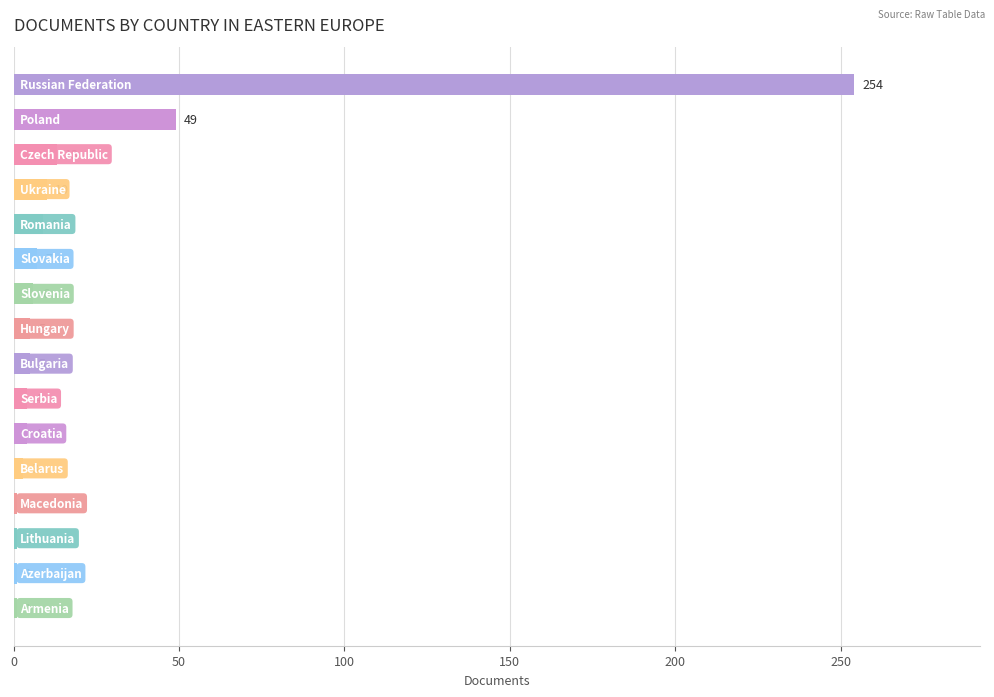

What is the difference between the maximum and minimum values?

253